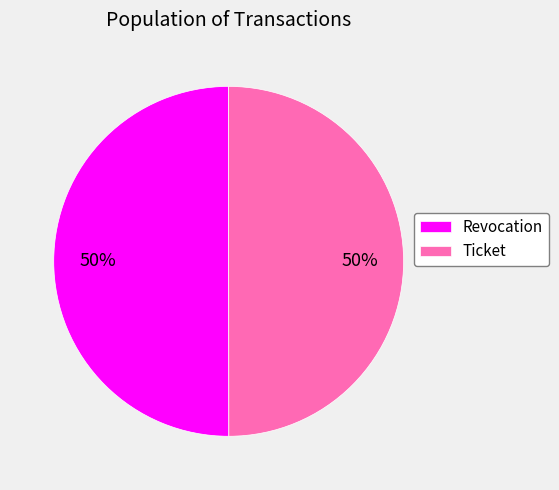

Combined, do Revocation and Ticket account for over 50%?

Yes